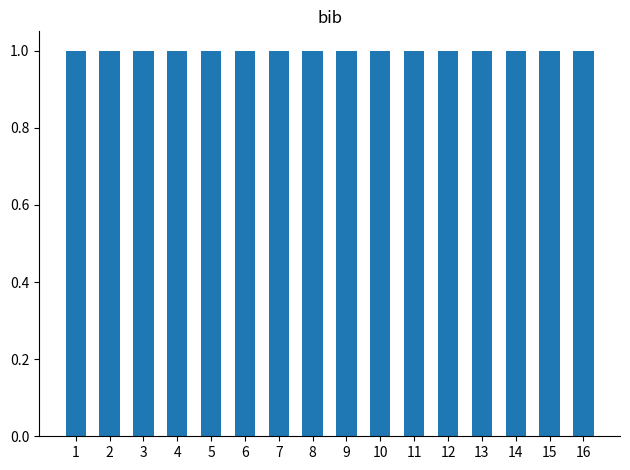

What is the smallest value displayed?

1